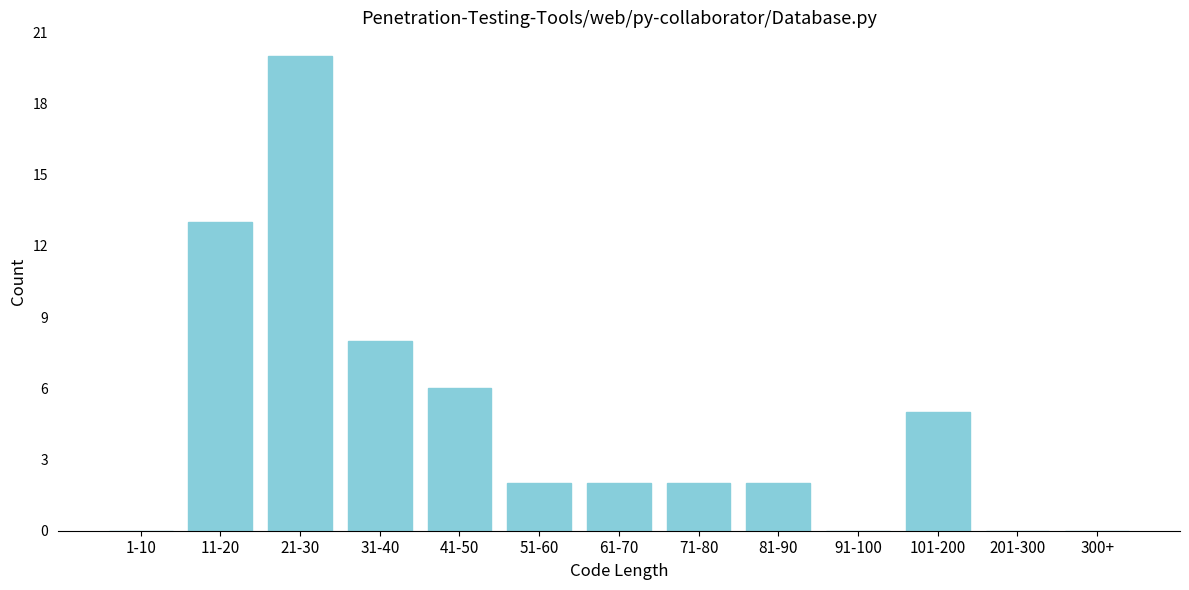

Reading left to right, transcribe all the data shown in this chart.

1-10=0	11-20=13	21-30=20	31-40=8	41-50=6	51-60=2	61-70=2	71-80=2	81-90=2	91-100=0	101-200=5	201-300=0	300+=0